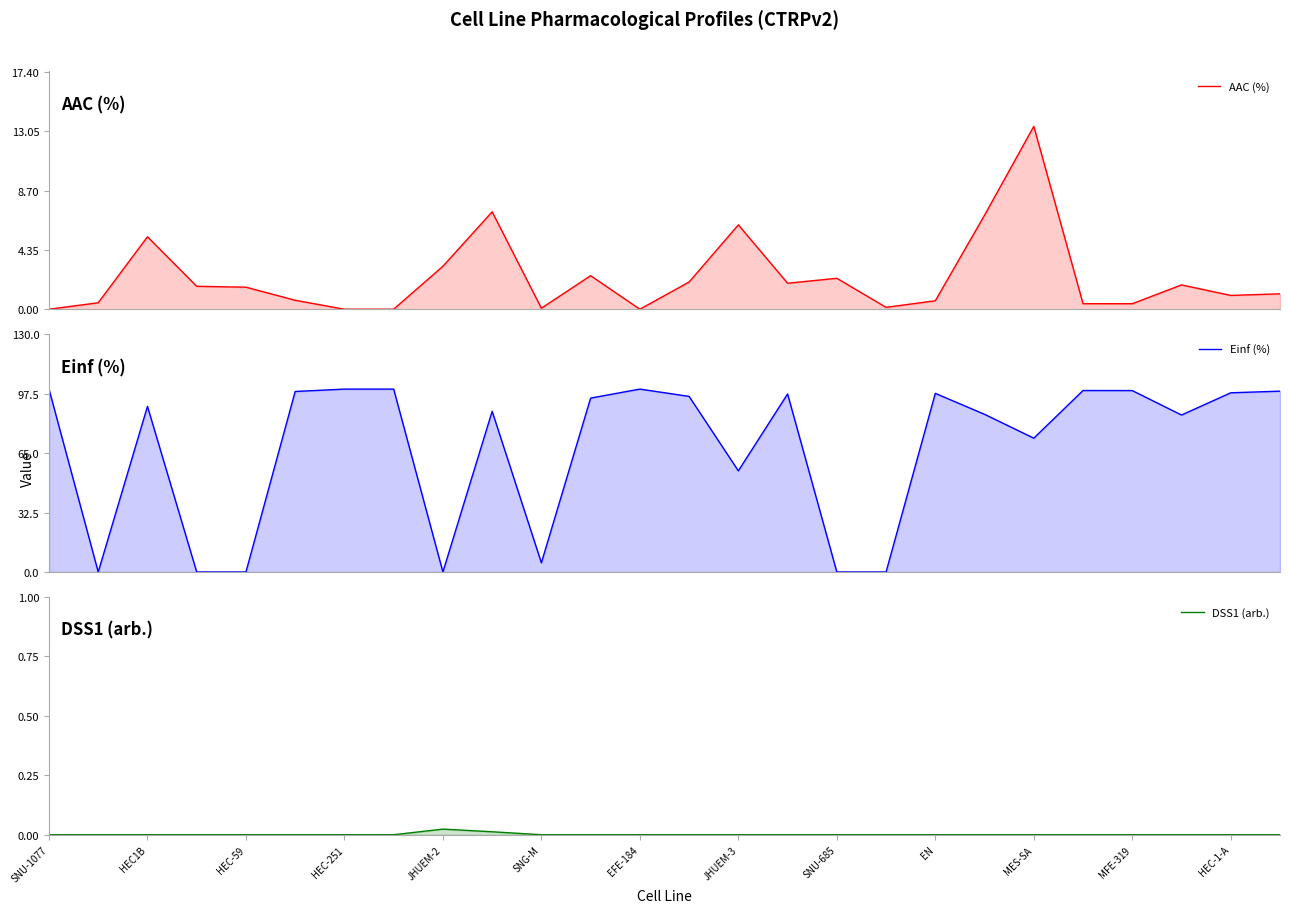

What position from the right is 23?

3